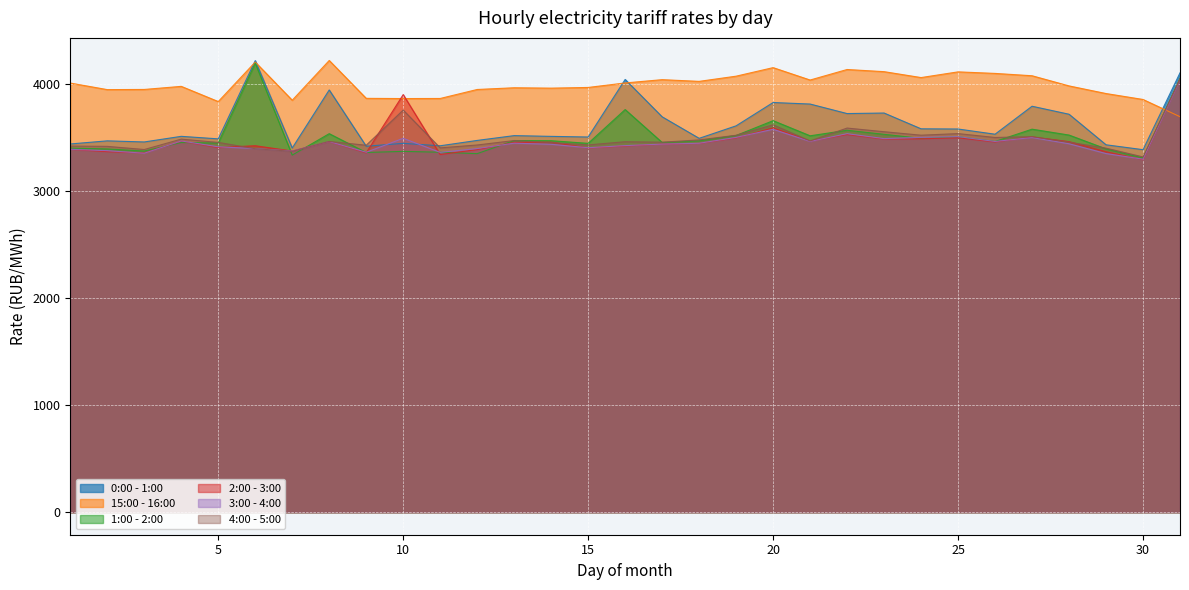

Where is the first local minimum for 3:00 - 4:00?

3